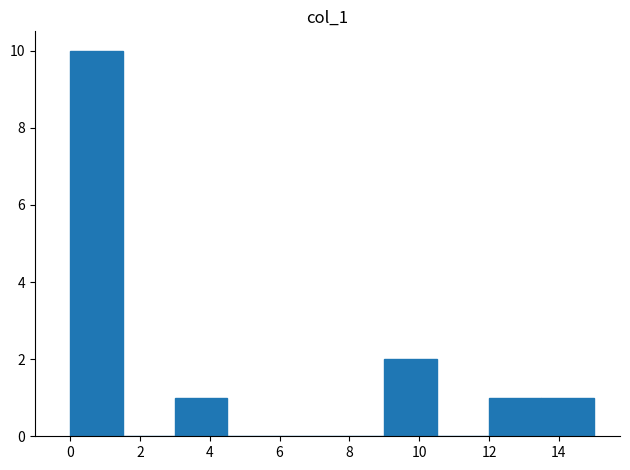

Reading left to right, list every bar in this chart as the range it spans on the x-axis followed by its height. Neither the bar edges nor the heights are printed on the chart, so give them approximately, as read against the axes.

0.0 to 1.5: 10
1.5 to 3.0: 0
3.0 to 4.5: 1
4.5 to 6.0: 0
6.0 to 7.5: 0
7.5 to 9.0: 0
9.0 to 10.5: 2
10.5 to 12.0: 0
12.0 to 13.5: 1
13.5 to 15.0: 1